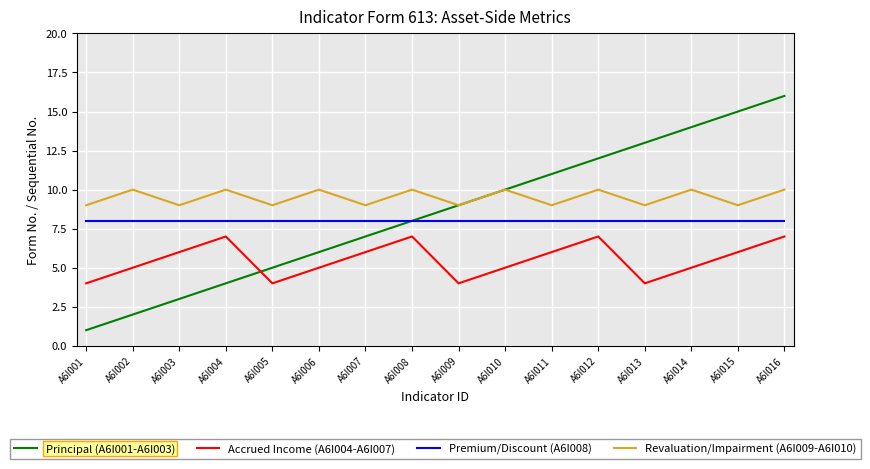

Which series has the widest spread of values?

Principal (A6I001-A6I003)